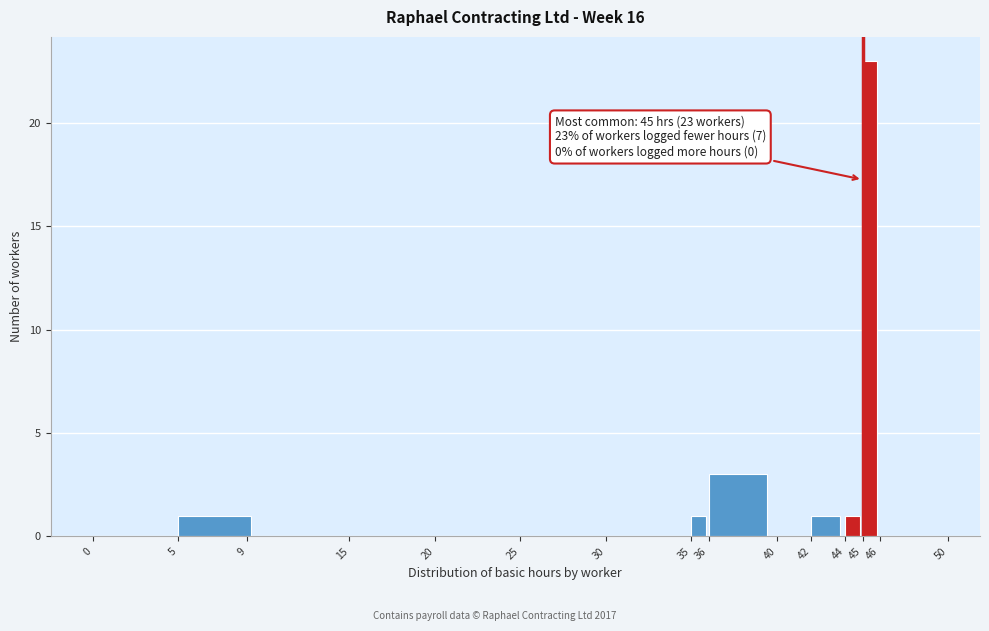

Over which range of the x-axis is the bar tallest?

45 to 46